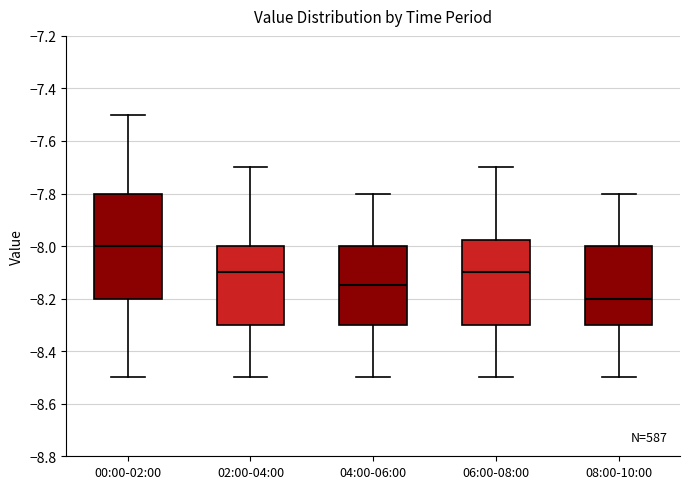

Which box has the lowest median line?

08:00-10:00